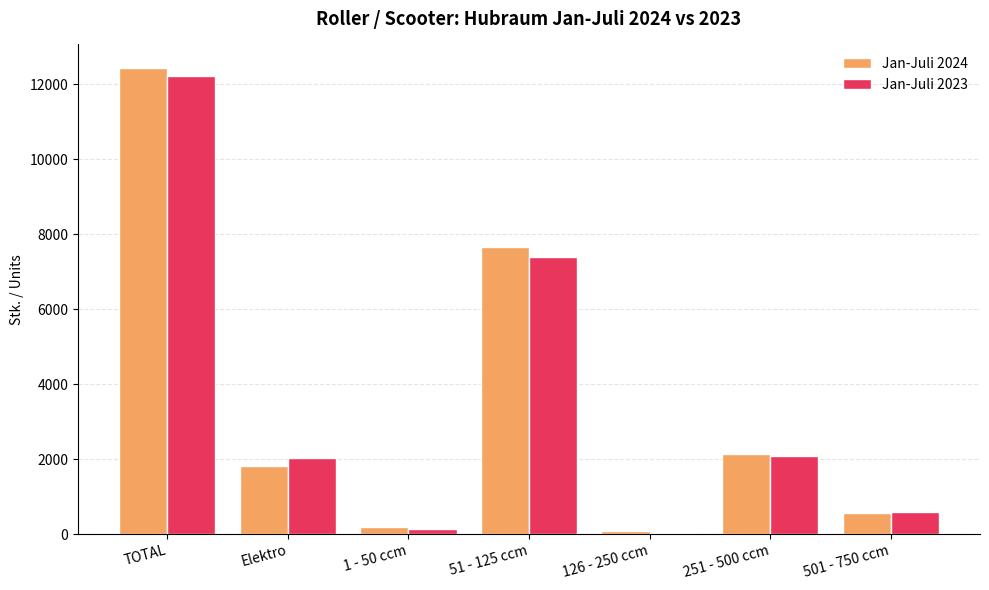

What value does the Jan-Juli 2024 series have at 1 - 50 ccm?

180